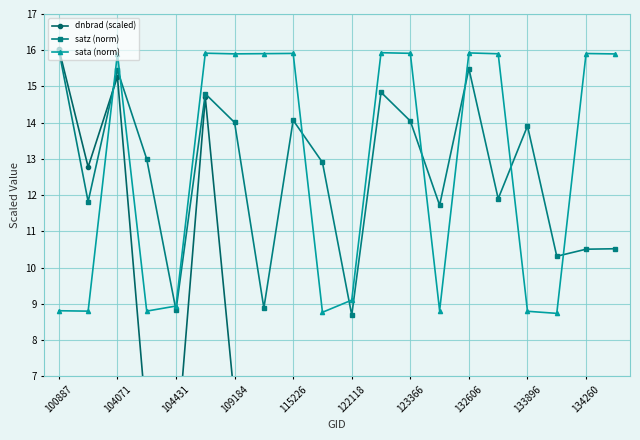

Reading right to left, what are all the values shown in this chart?

dnbrad (scaled): 5.7	2.7	5.0	2.6	3.8	3.2	4.6	5.5	4.3	2.6	4.6	2.6	4.0	6.3	14.7	4.8	5.7	15.3	12.8	16.0
satz (norm): 10.5	10.5	10.3	13.9	11.9	15.5	11.7	14.0	14.8	8.7	12.9	14.1	8.9	14.0	14.8	8.8	13.0	15.5	11.8	16.0
sata (norm): 15.9	15.9	8.7	8.8	15.9	15.9	8.8	15.9	15.9	9.1	8.8	15.9	15.9	15.9	15.9	8.9	8.8	15.9	8.8	8.8